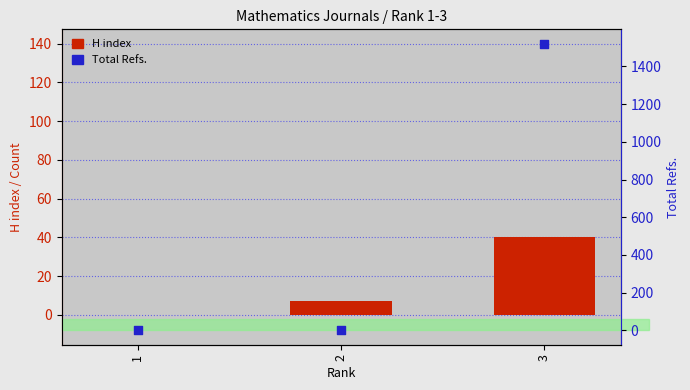

Which series has the largest total across all categories?

Total Refs.